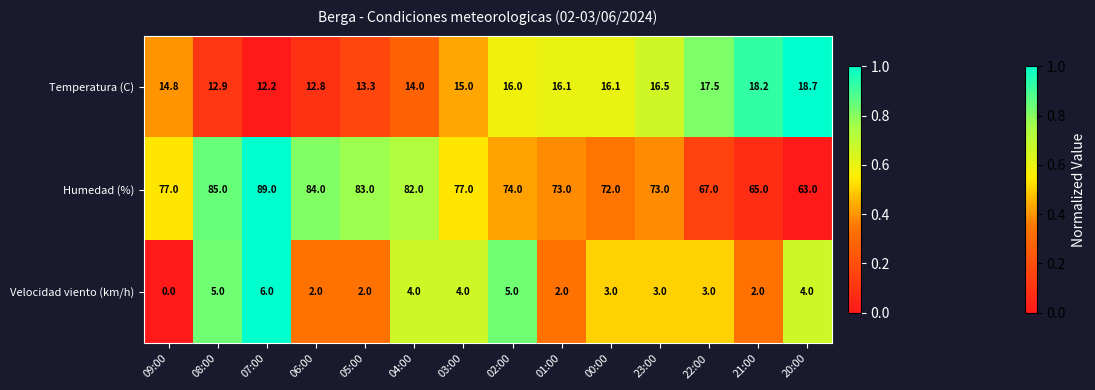

At which category is the sum across all series the highest?

07:00